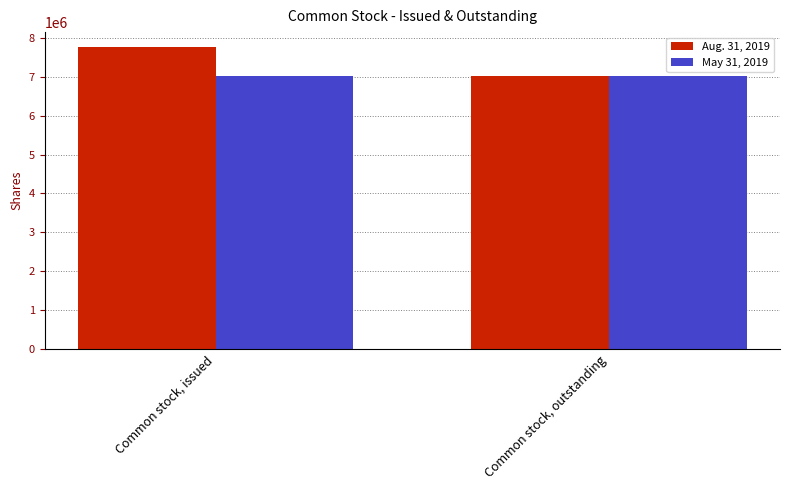

How many bars are there in each group?

2